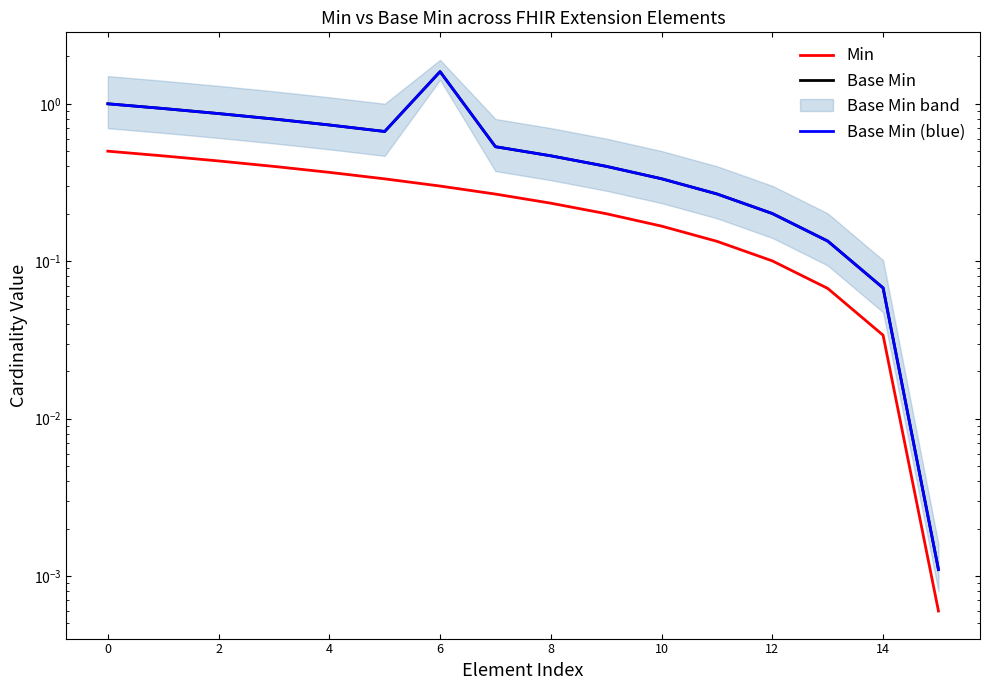

What is the maximum value for Base Min?

1.6